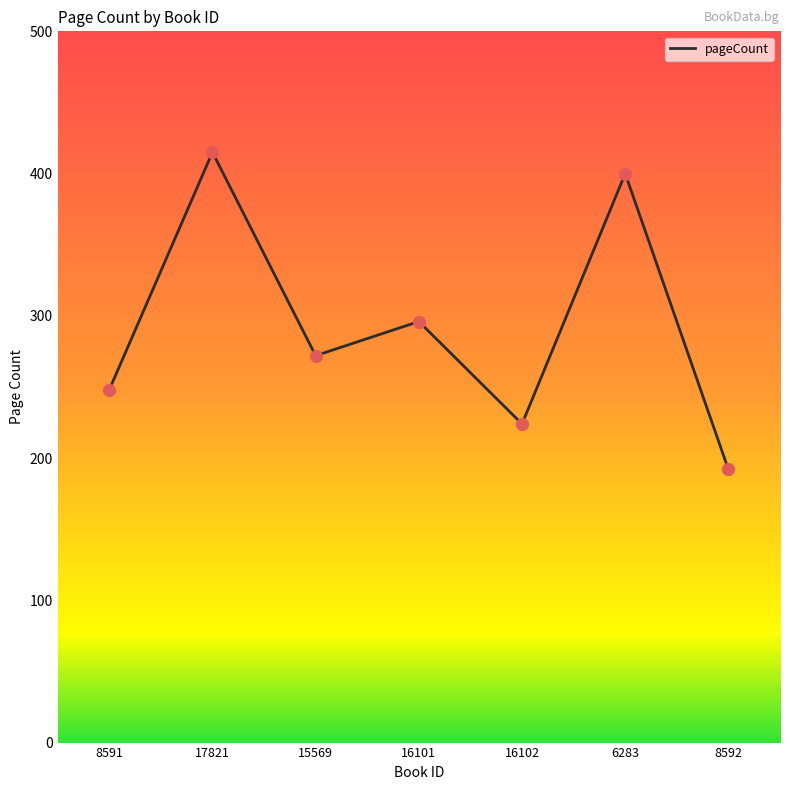

What is the change in value from 17821 to 15569?

-143